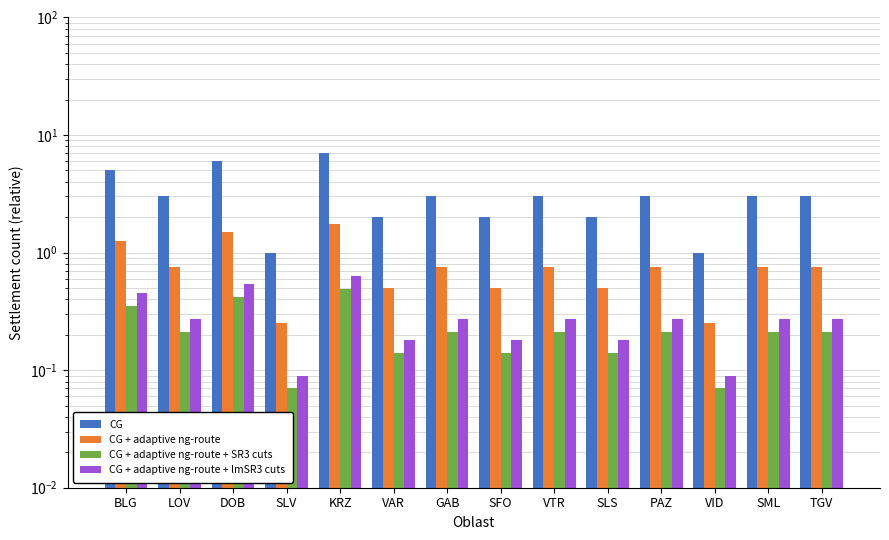

What is the sum of all CG + adaptive ng-route + SR3 cuts values?

3.1